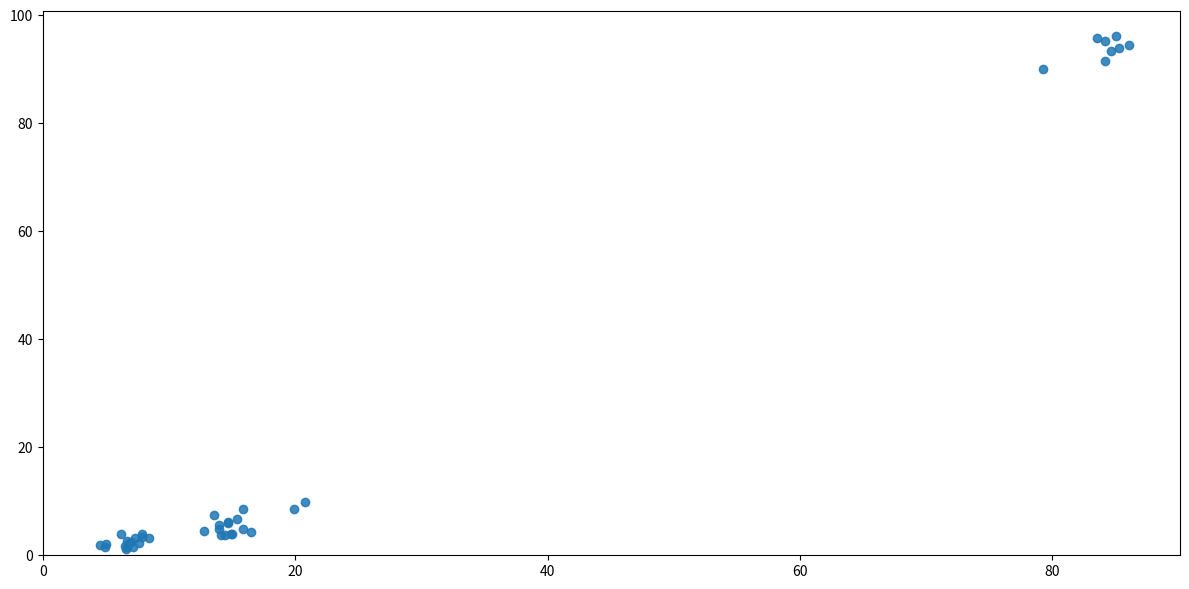

What Y value in the scatter plot is closest to 48?

9.9